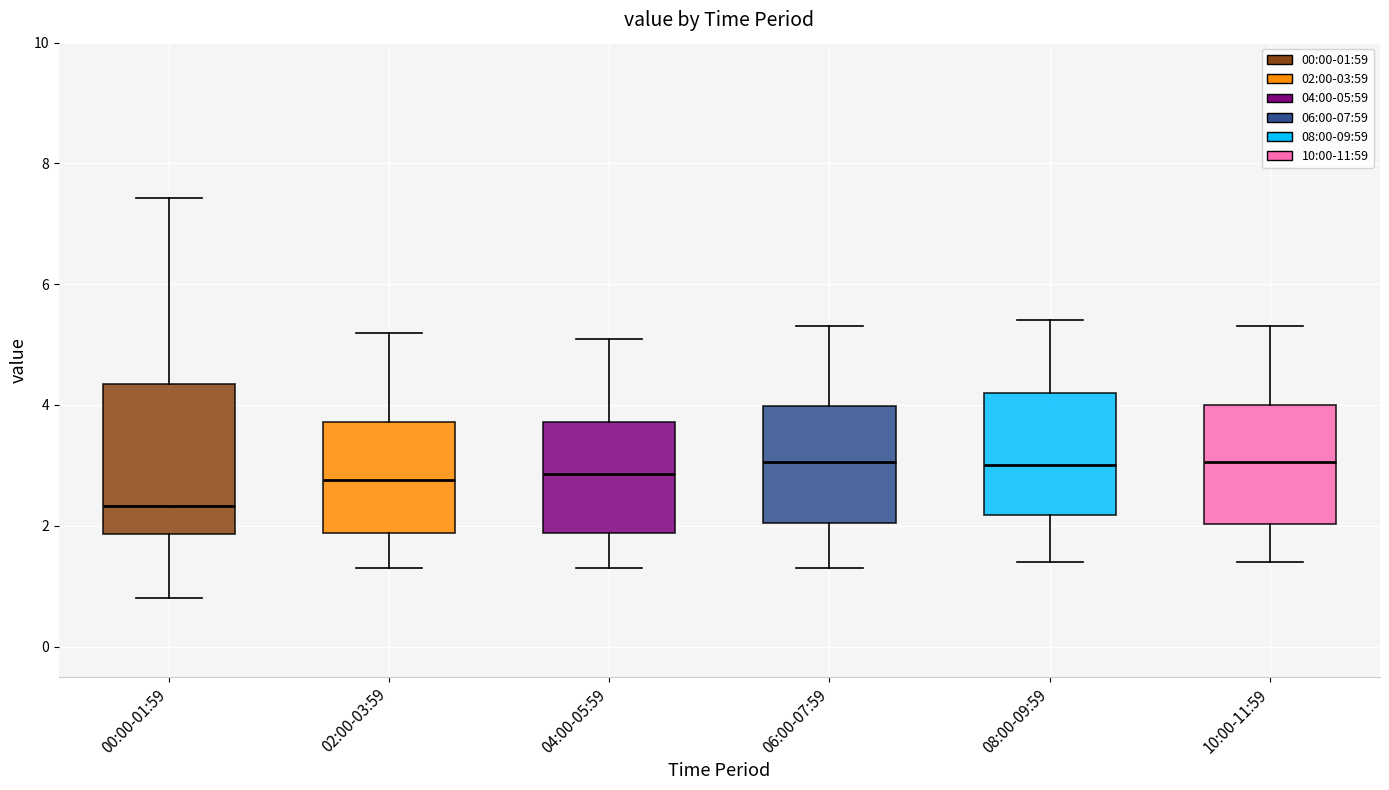

Where does the median line of the box for 00:00-01:59 sit on the y-axis? The values are not printed on the chart, so give them approximately, as read against the axis.

2.4